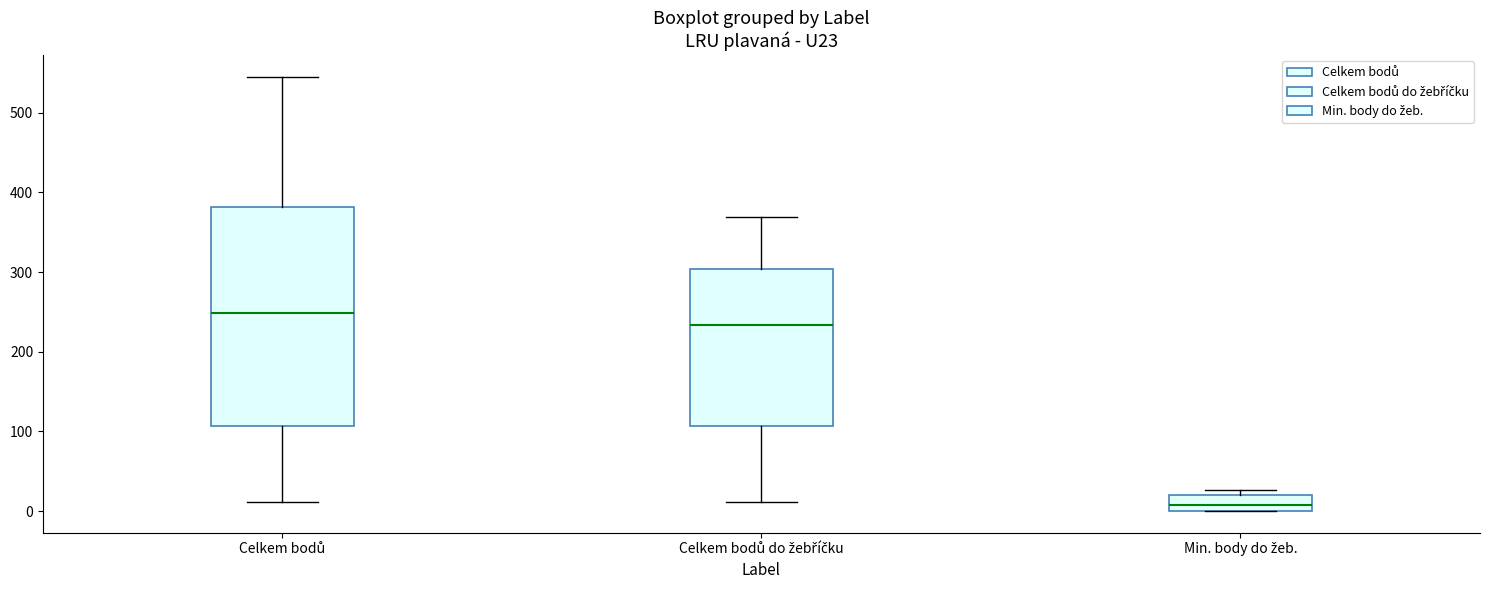

Reading left to right, read every box against the y-axis: the position of its median line, the range the box covers, and the ends of its whiskers. The values are not printed on the chart, so give them approximately, as read against the axis.

Celkem bodů: median 250, box 110 to 380, whiskers 10 to 550
Celkem bodů do žebříčku: median 230, box 110 to 300, whiskers 10 to 370
Min. body do žeb.: median 10, box 0 to 20, whiskers 0 to 30